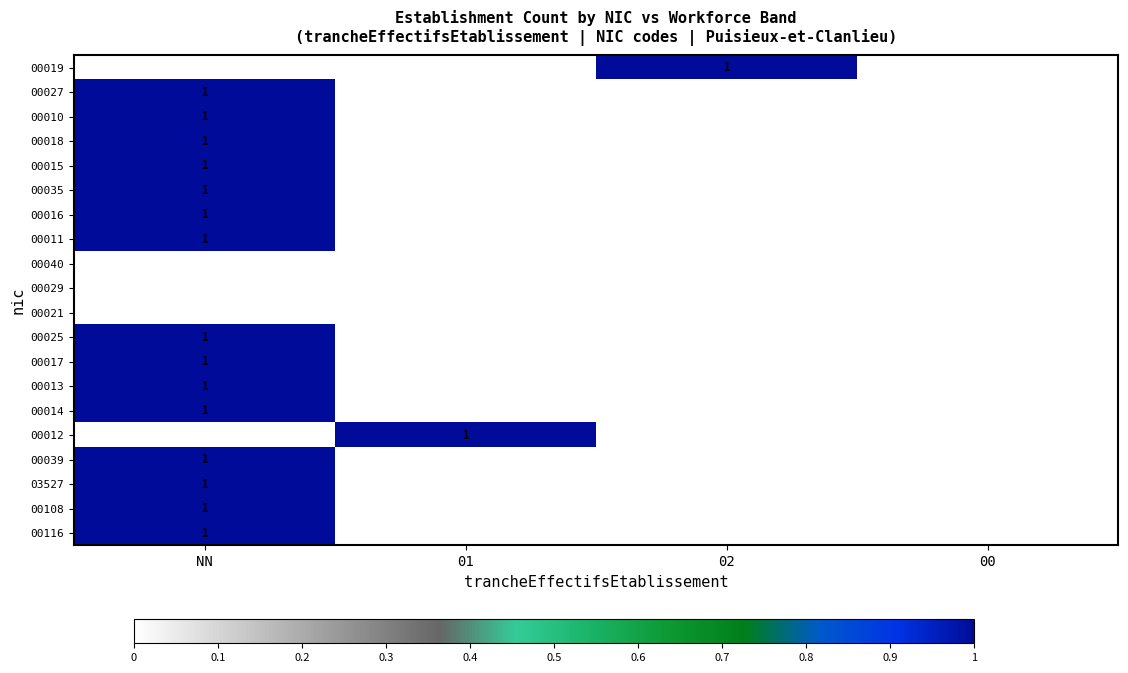

The value of 00017 at NN is 1. True or false?

True